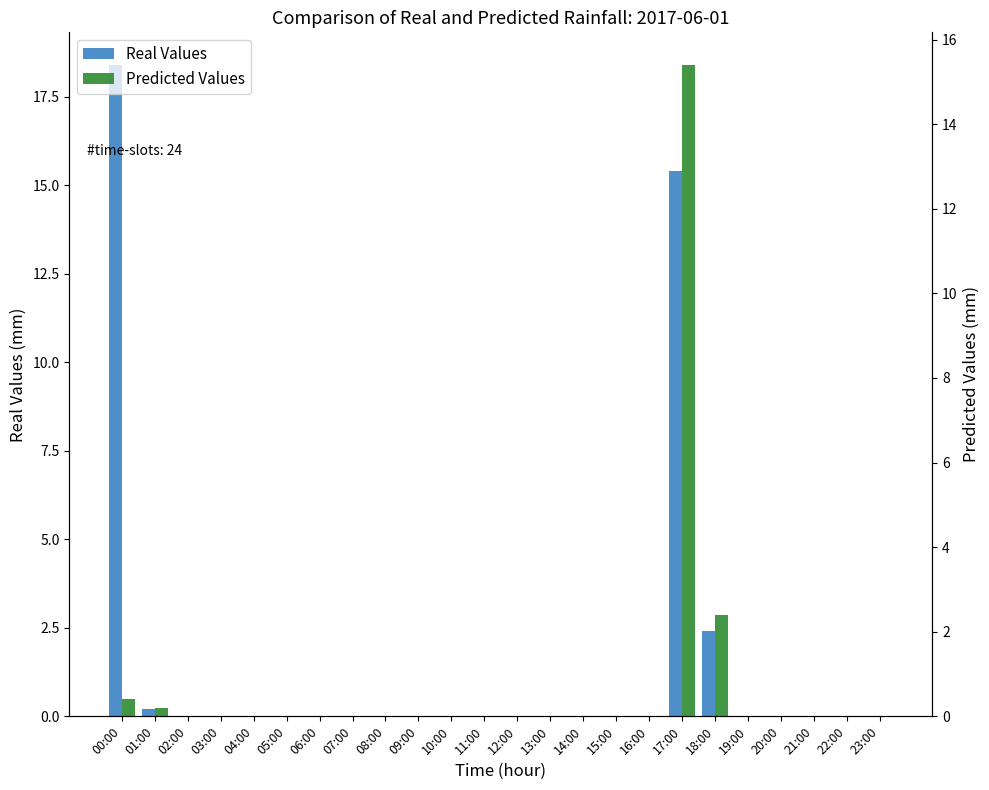

How many bars are there in each group?

2